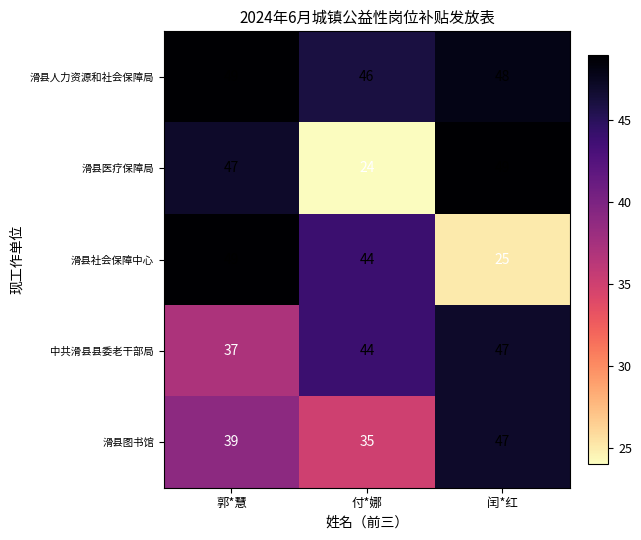

Count the number of data series in this chart.

5